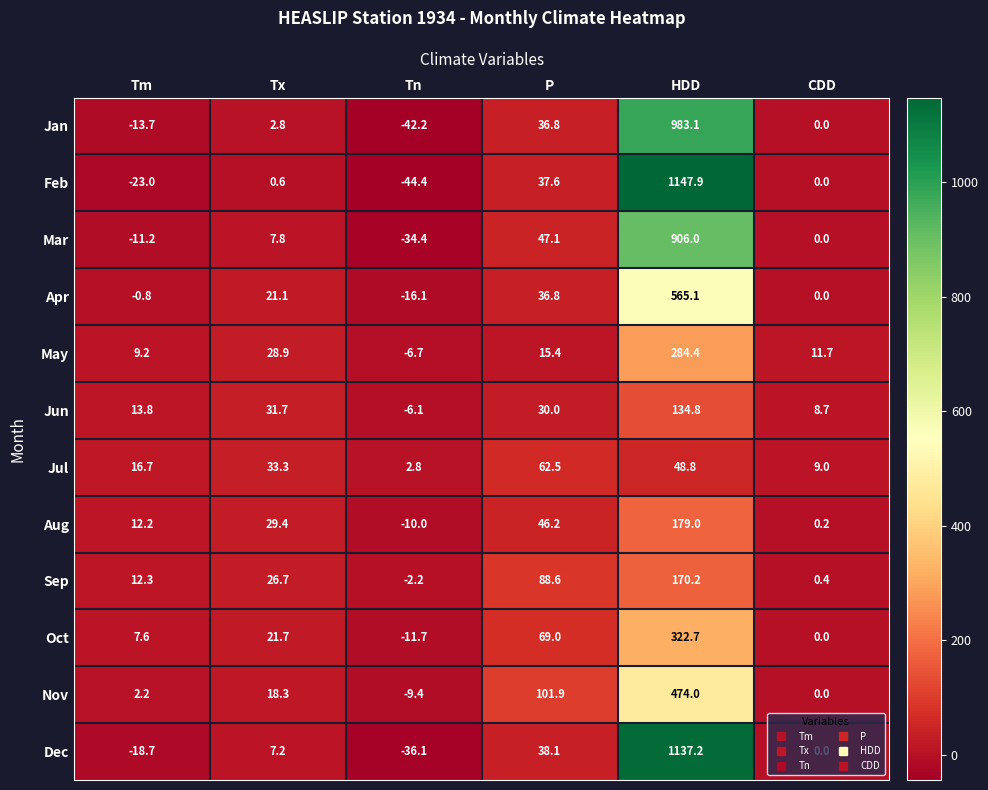

What is the spread (max minus min) of values at CDD?

11.7